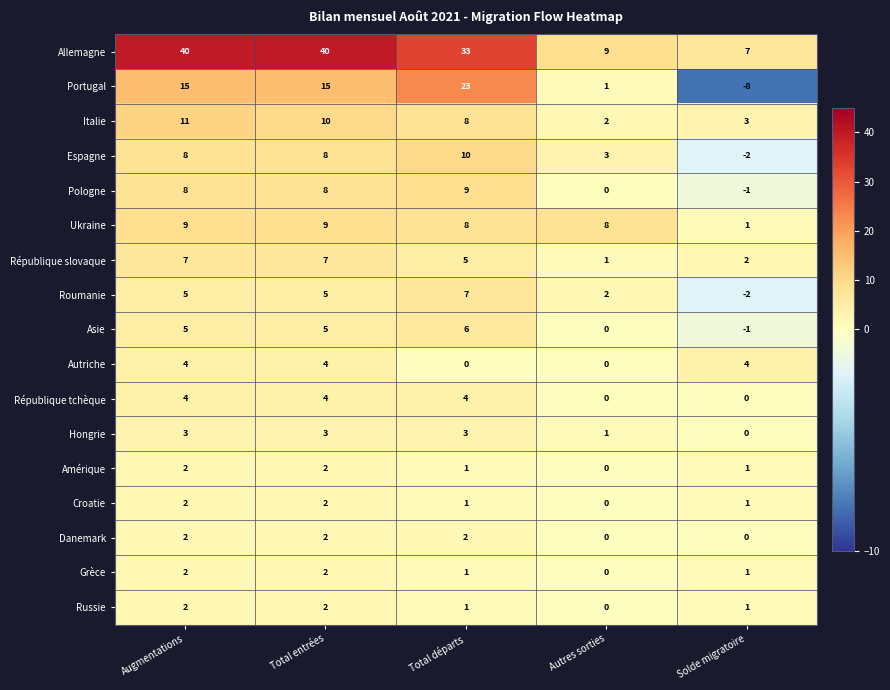

Which series has the largest total across all categories?

Allemagne